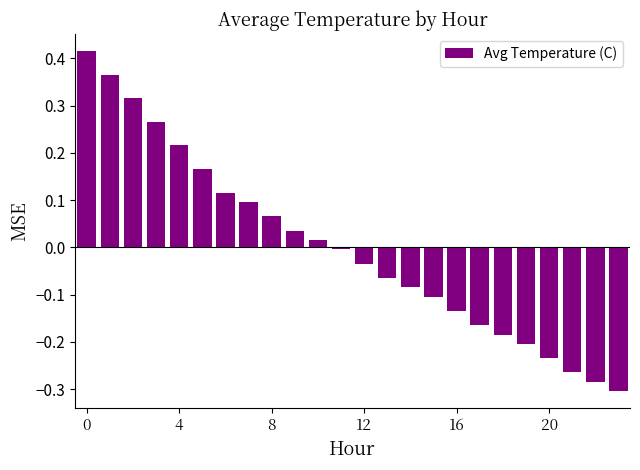

Are the bars grouped side by side (vs. stacked)?

No